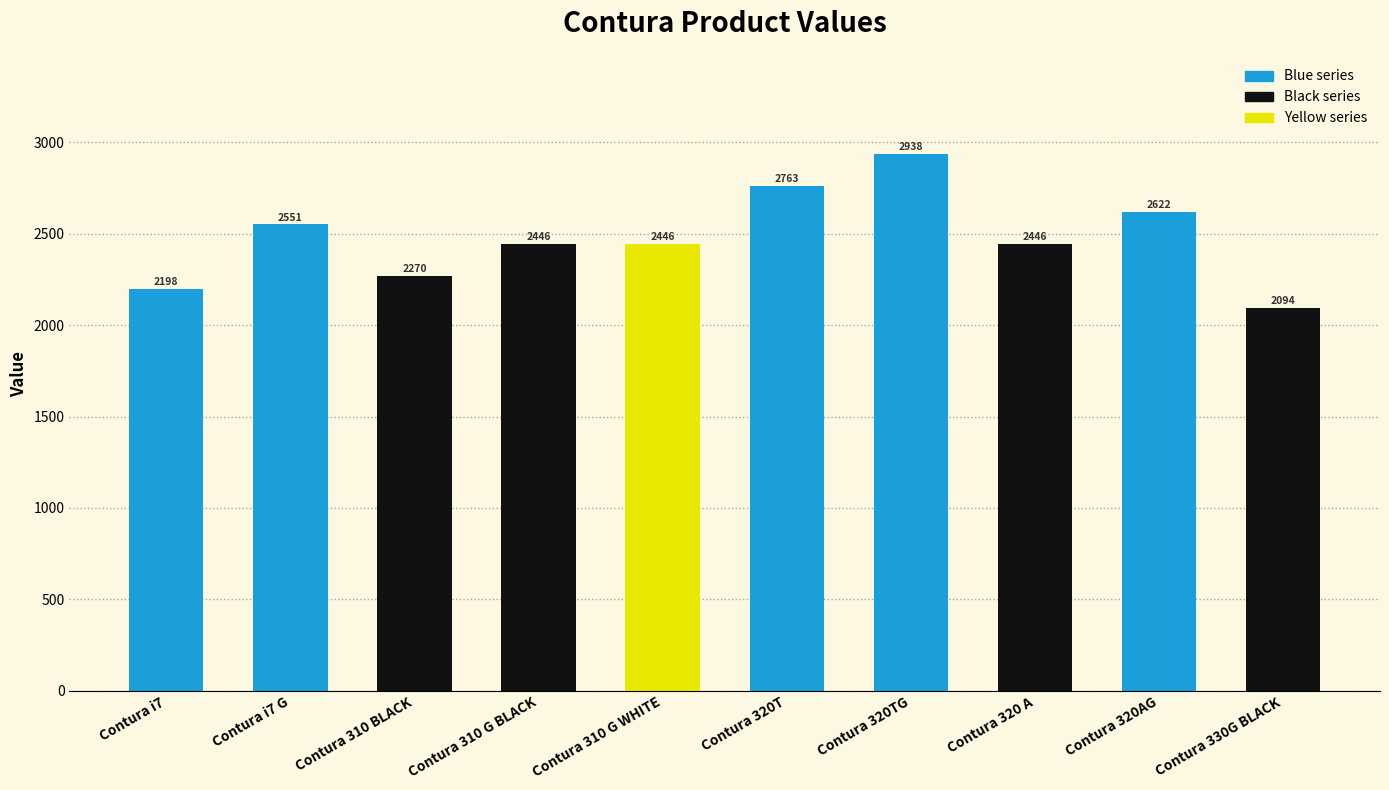

Where does the data first go above 2445?

Contura i7 G